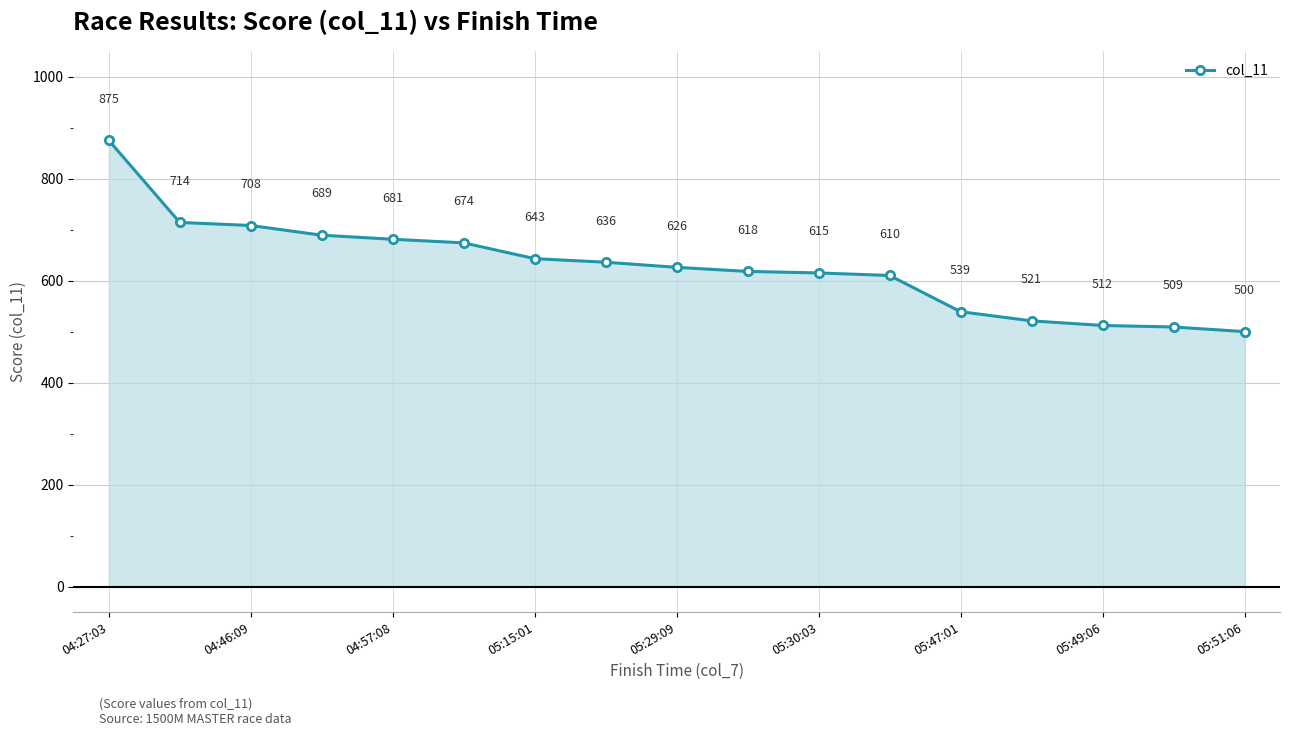

What is the average value?

628